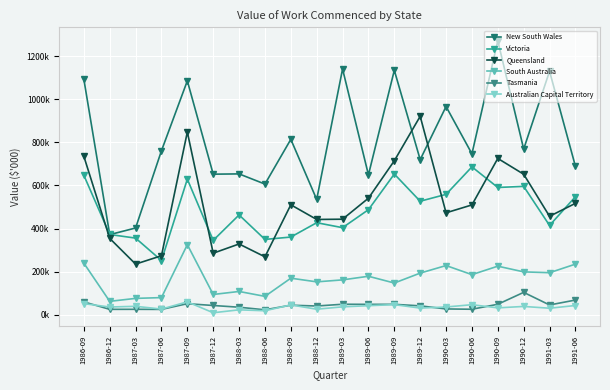

List the labels in order of Queensland value, smallest first.

1987-03, 1988-06, 1987-06, 1987-12, 1988-03, 1986-12, 1988-12, 1989-03, 1991-03, 1990-03, 1990-06, 1988-09, 1991-06, 1989-06, 1990-12, 1989-09, 1990-09, 1986-09, 1987-09, 1989-12